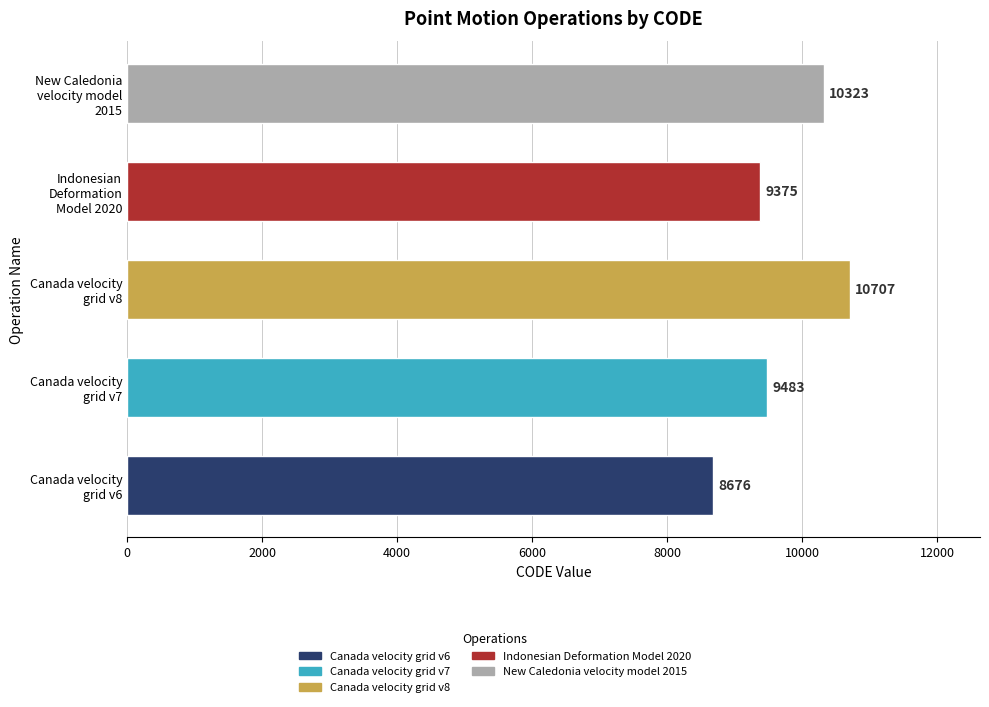

What value does the data have at Canada velocity
grid v8?

10707